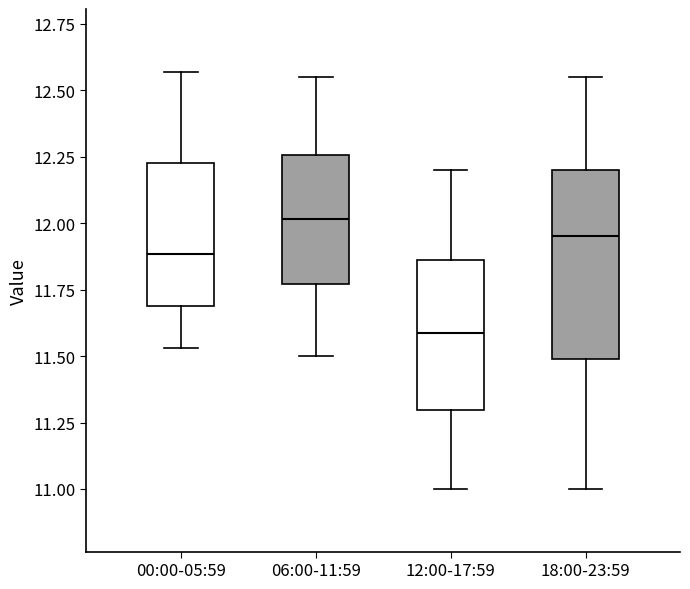

Where is the lower edge of the box for 18:00-23:59 on the y-axis? The values are not printed on the chart, so give them approximately, as read against the axis.

11.50